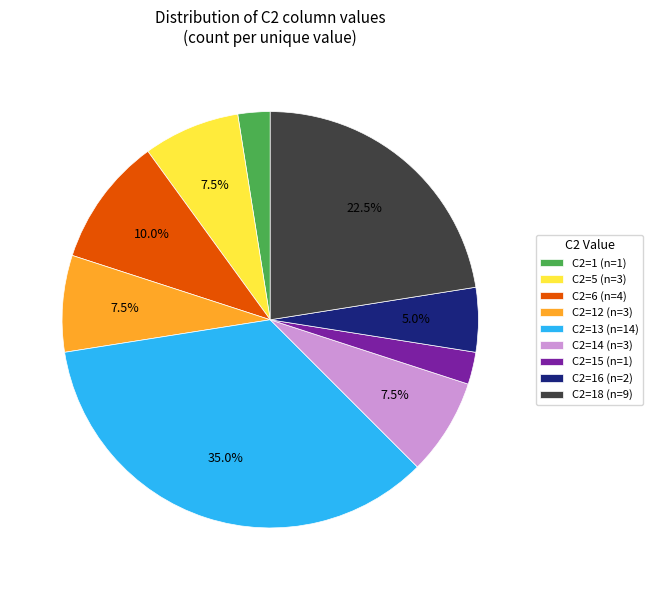

Does any single category account for the majority?

No